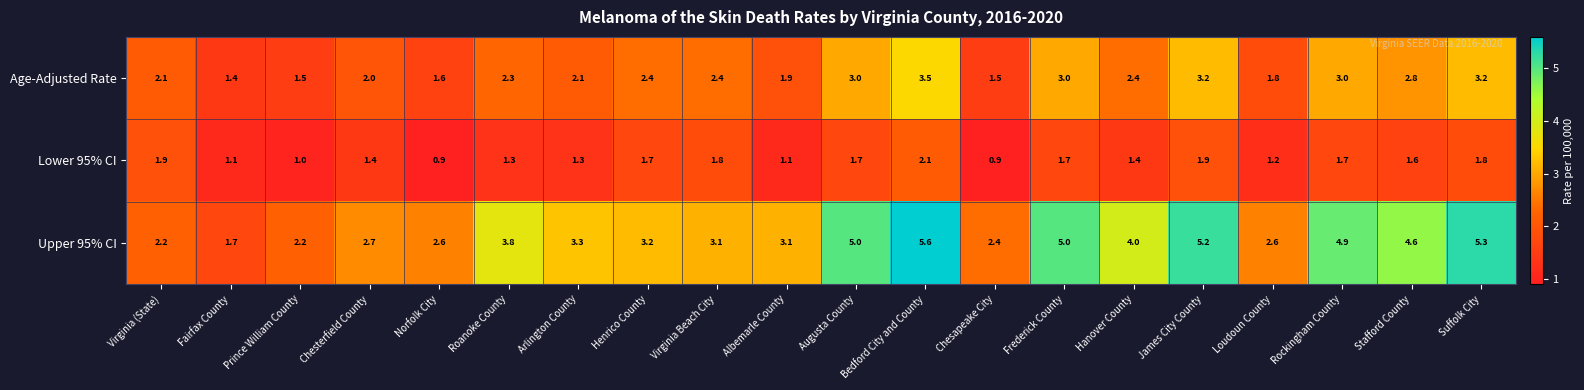

What is the approximate value of Lower 95% CI at Chesapeake City?

0.9